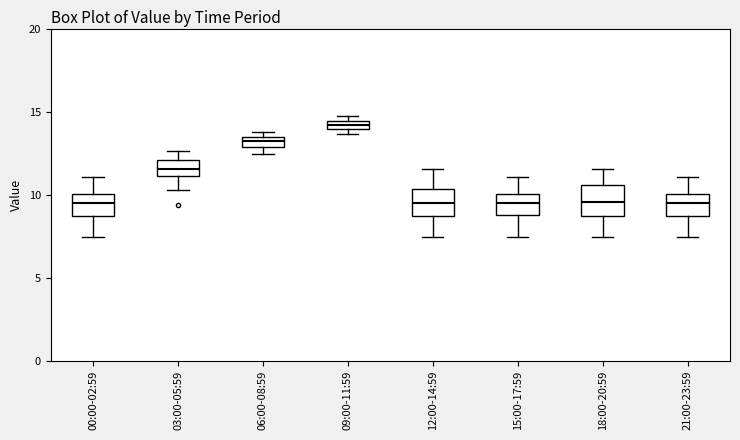

Where does the median line of the box for 12:00-14:59 sit on the y-axis? The values are not printed on the chart, so give them approximately, as read against the axis.

9.5